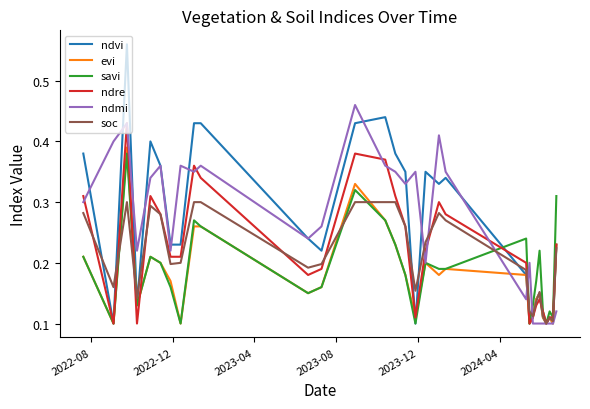

Which series has the widest spread of values?

ndvi